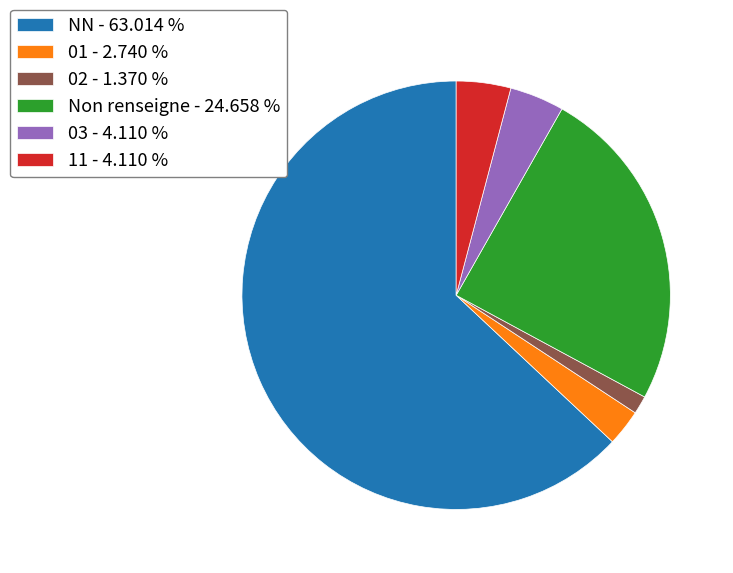

Approximately how many times larger is the value at 03 - 4.110 % compared to 01 - 2.740 %?

1.5